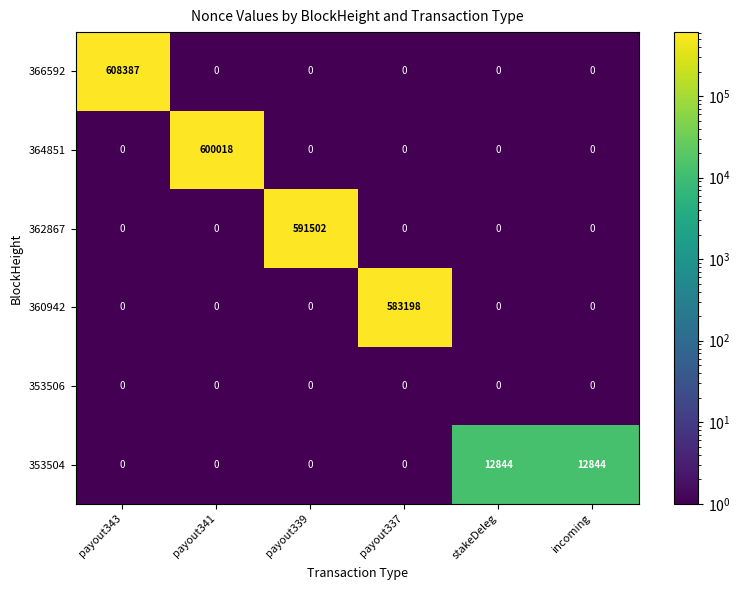

Which series has the largest total across all categories?

366592